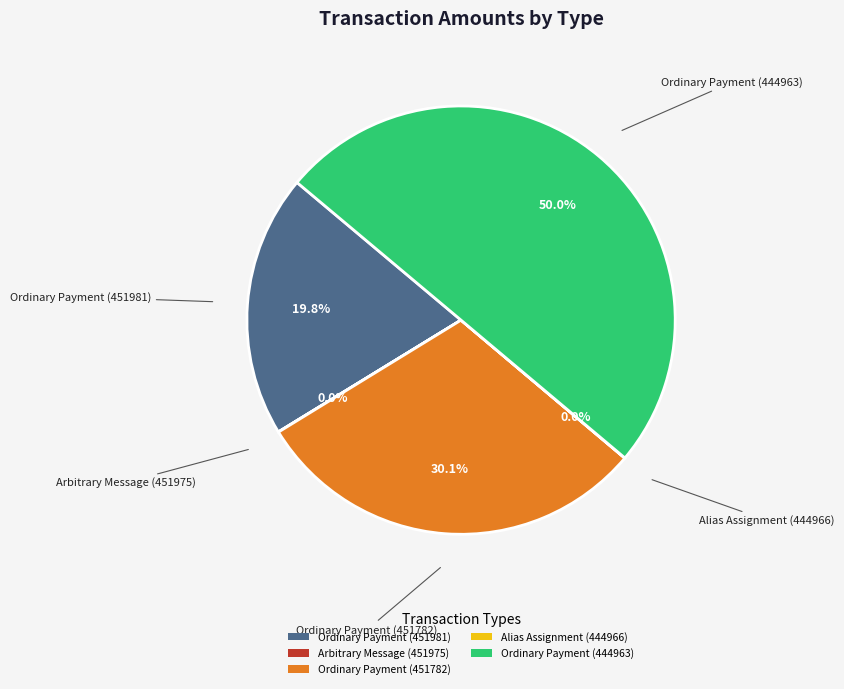

Does Ordinary Payment (451782) represent more than half of the total?

No